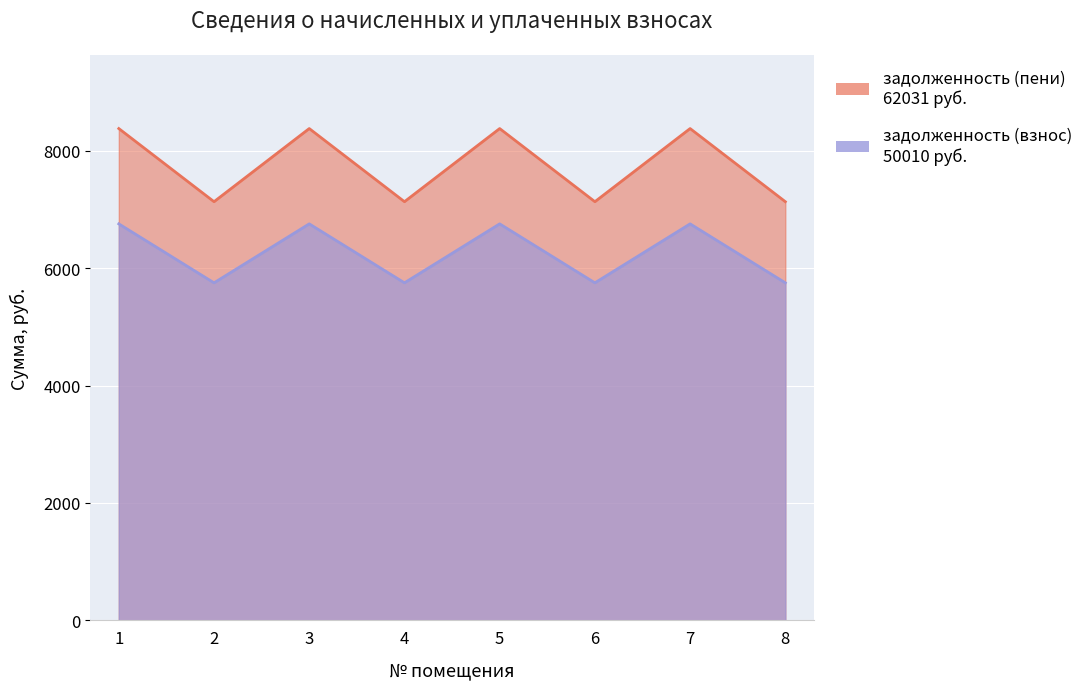

Reading right to left, transcribe all the data shown in this chart.

задолженность (взнос): 8=7131.1	7=8376.7	6=7131.1	5=8376.7	4=7131.1	3=8376.7	2=7131.1	1=8376.7
задолженность (пени): 8=5749.2	7=6753.5	6=5749.2	5=6753.5	4=5749.2	3=6753.5	2=5749.2	1=6753.5